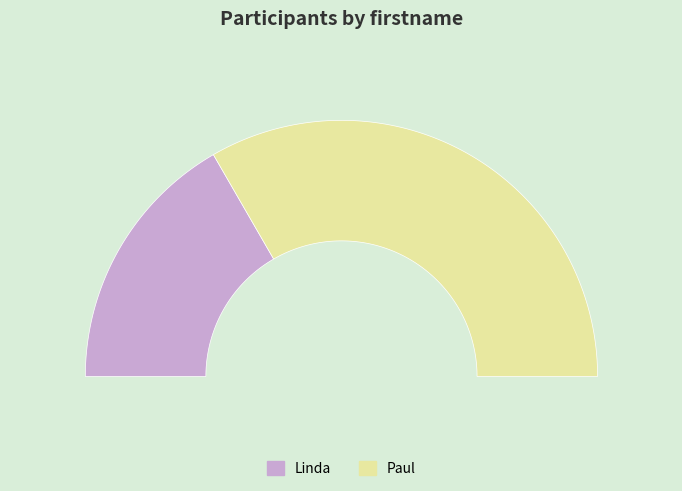

Which category accounts for the majority?

Paul